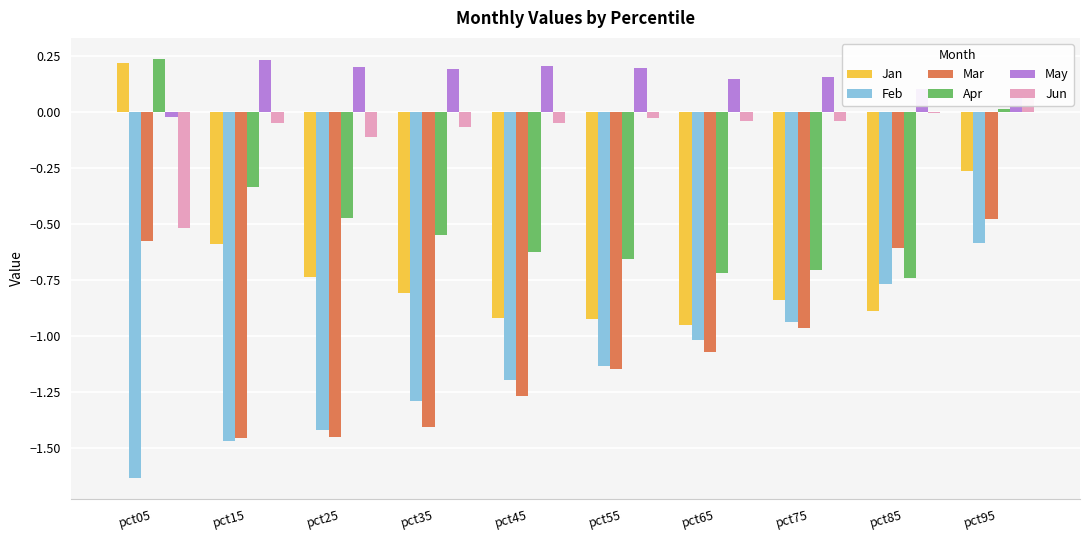

Is the value of Feb at pct35 greater than the value of Jan at pct65?

No